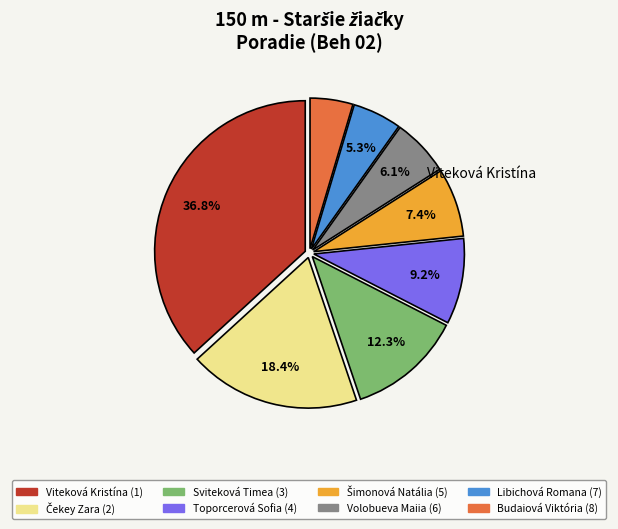

Which slice is the smallest?

Budaiová Viktória